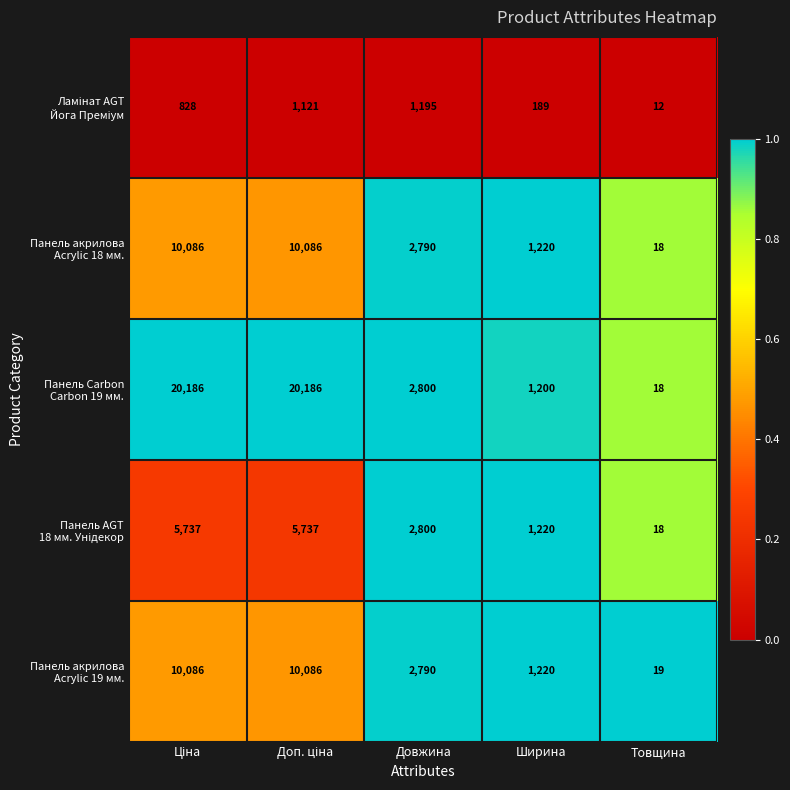

What is the difference between the highest and lowest values at Довжина?

1605